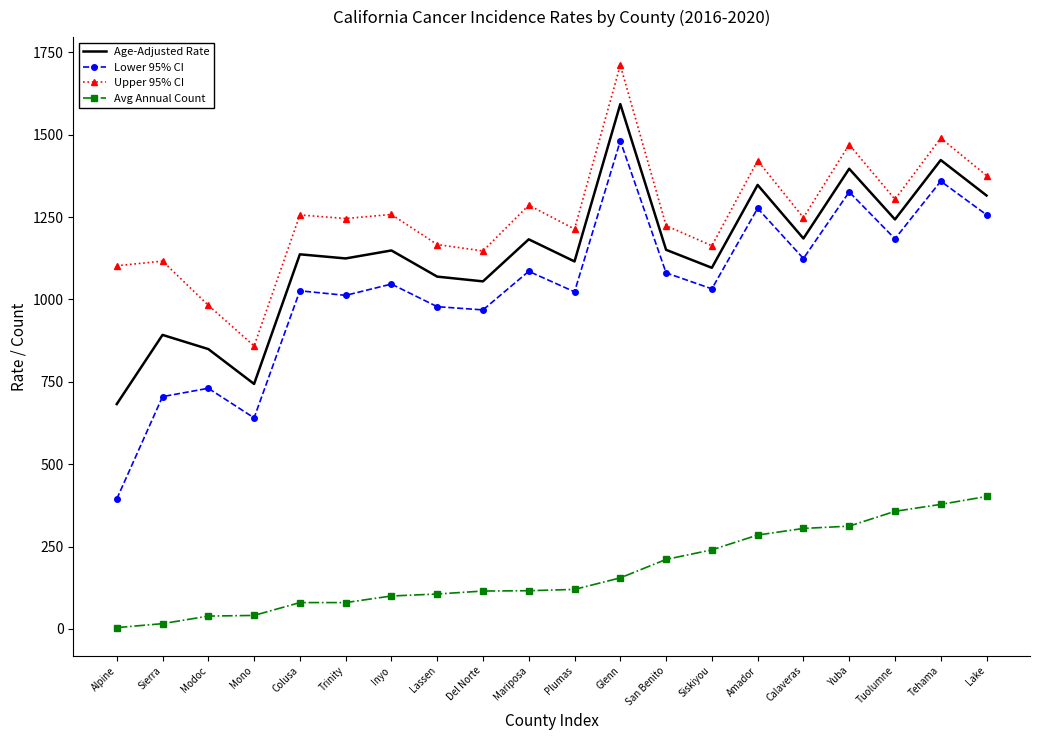

True or false: Upper 95% CI and Age-Adjusted Rate cross at least once.

False